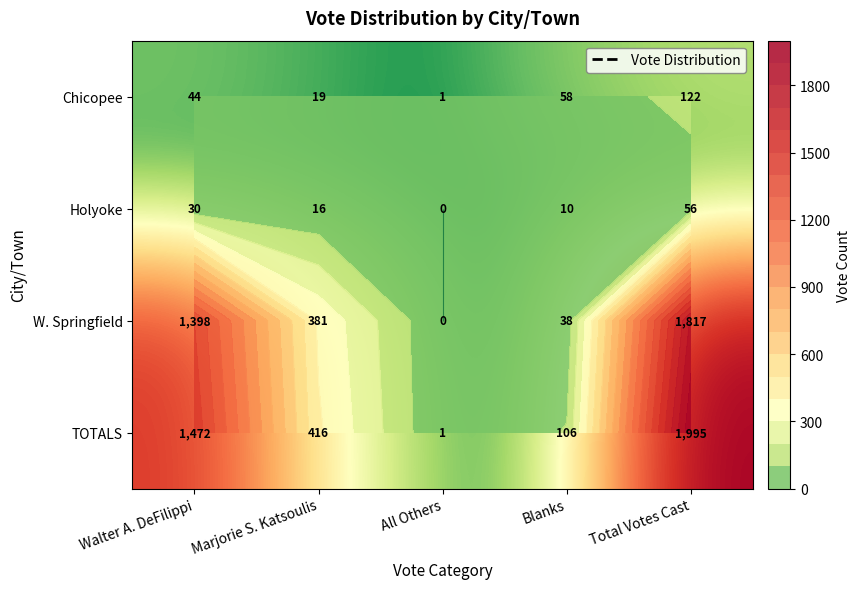

What is the average value of the Holyoke series?

22